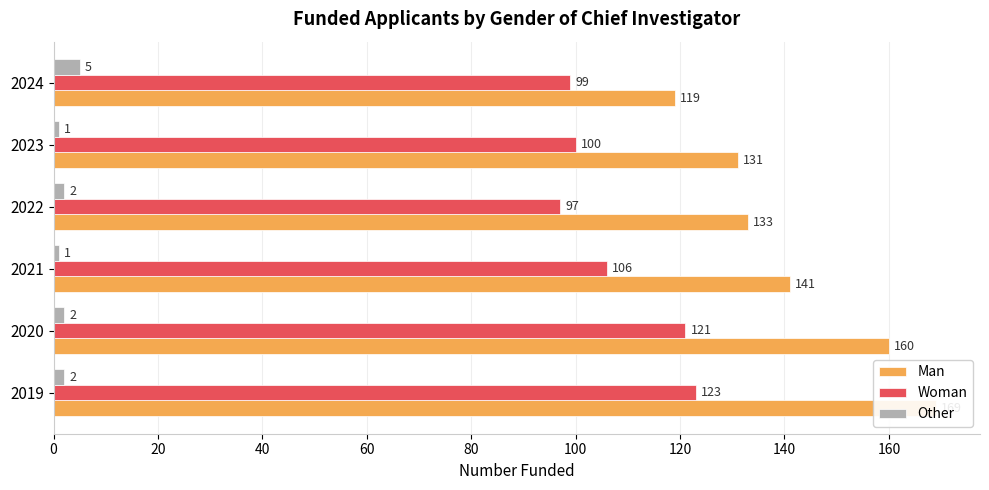

At how many categories does at least one series exceed 114?

6